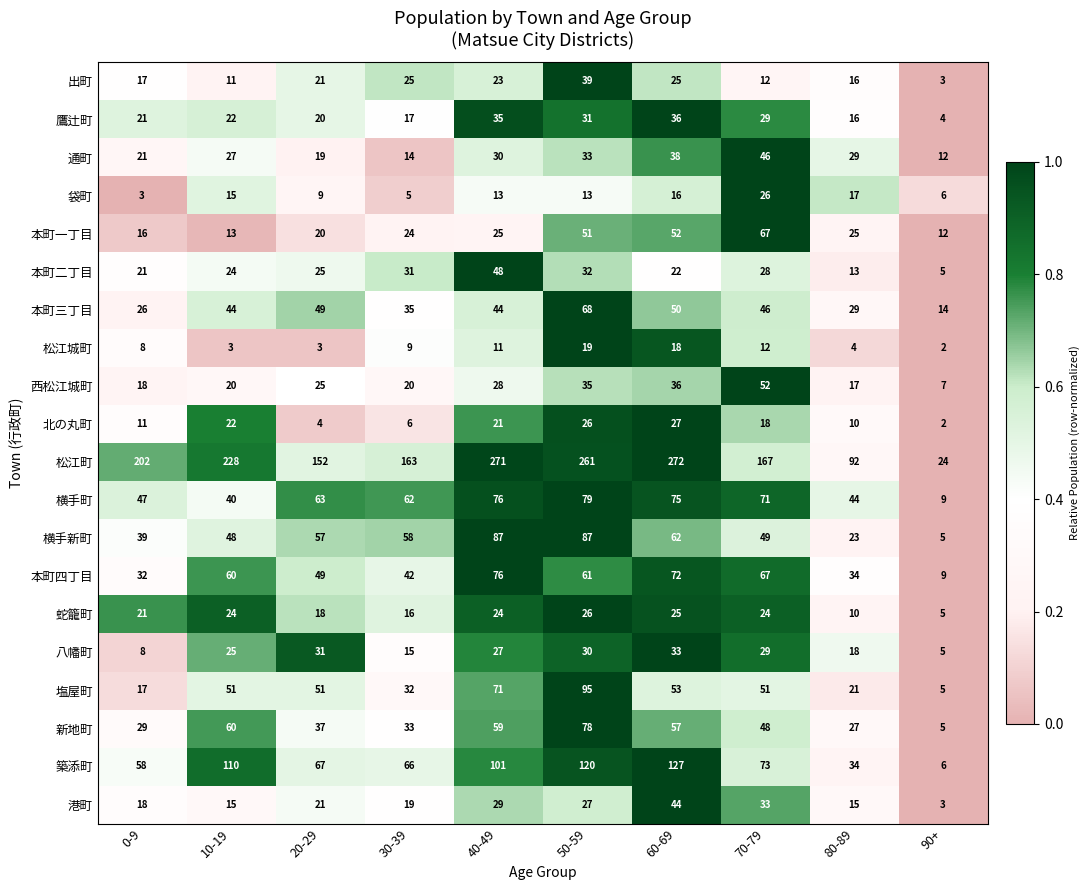

Which series changed the most between 20-29 and 50-59?

松江町